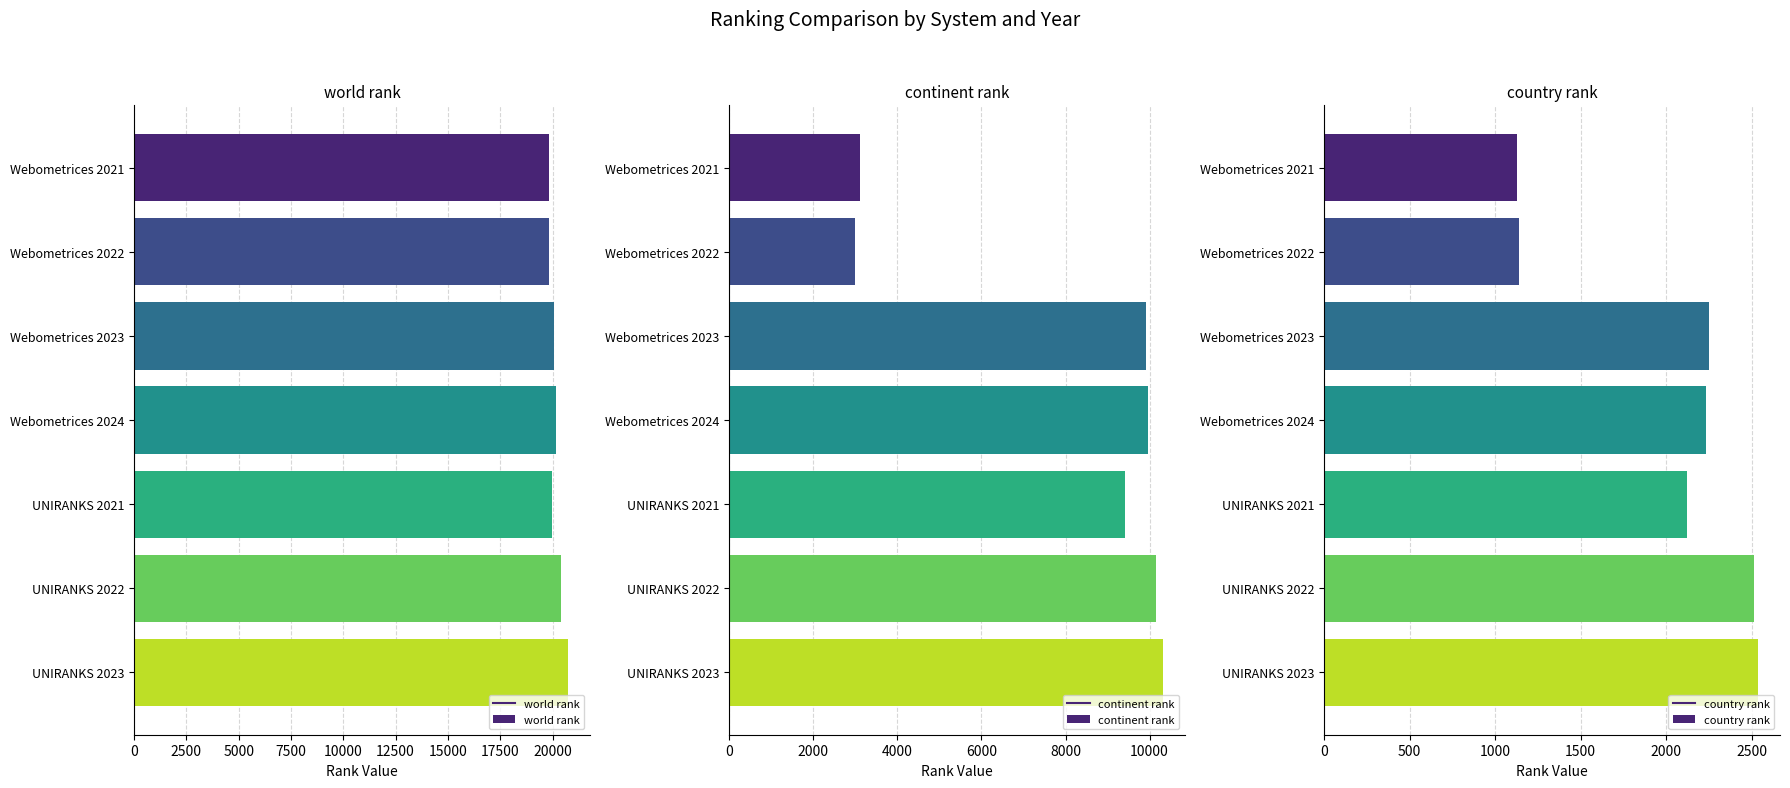

What is the difference between the second highest and minimum values in the world rank series?

614